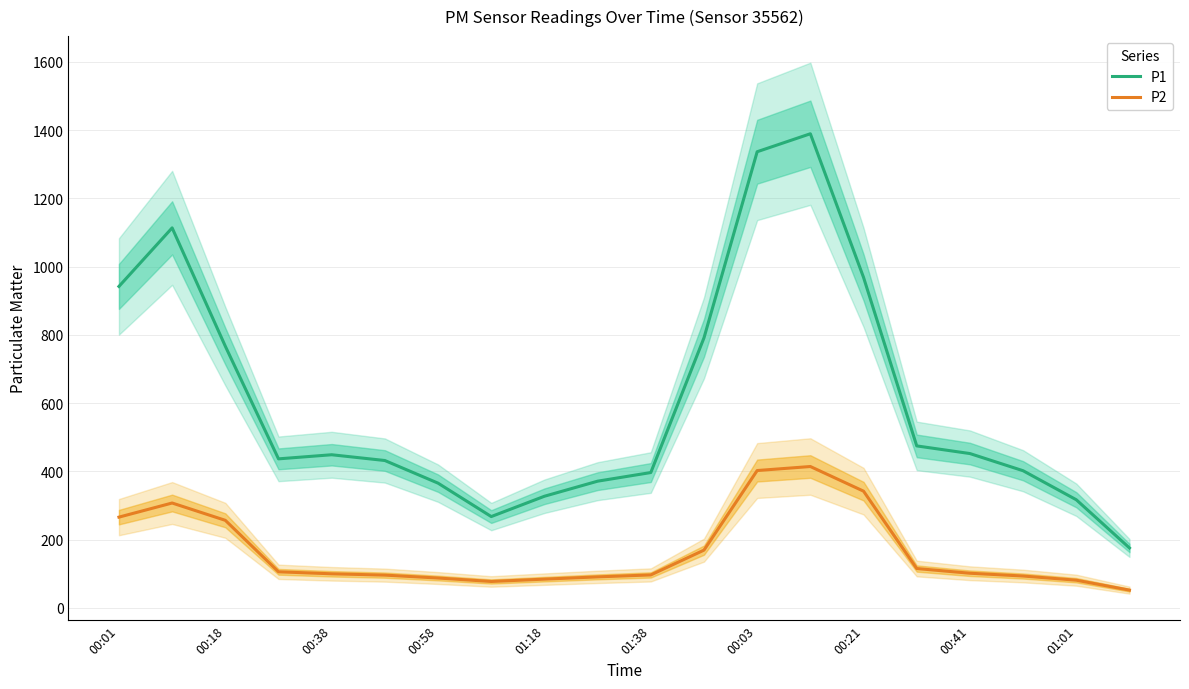

True or false: P1 has a value of 396.3 at 01:38.

True